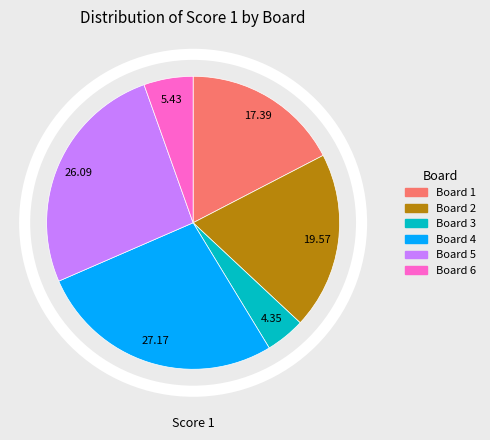

Does Board 3 represent more than half of the total?

No